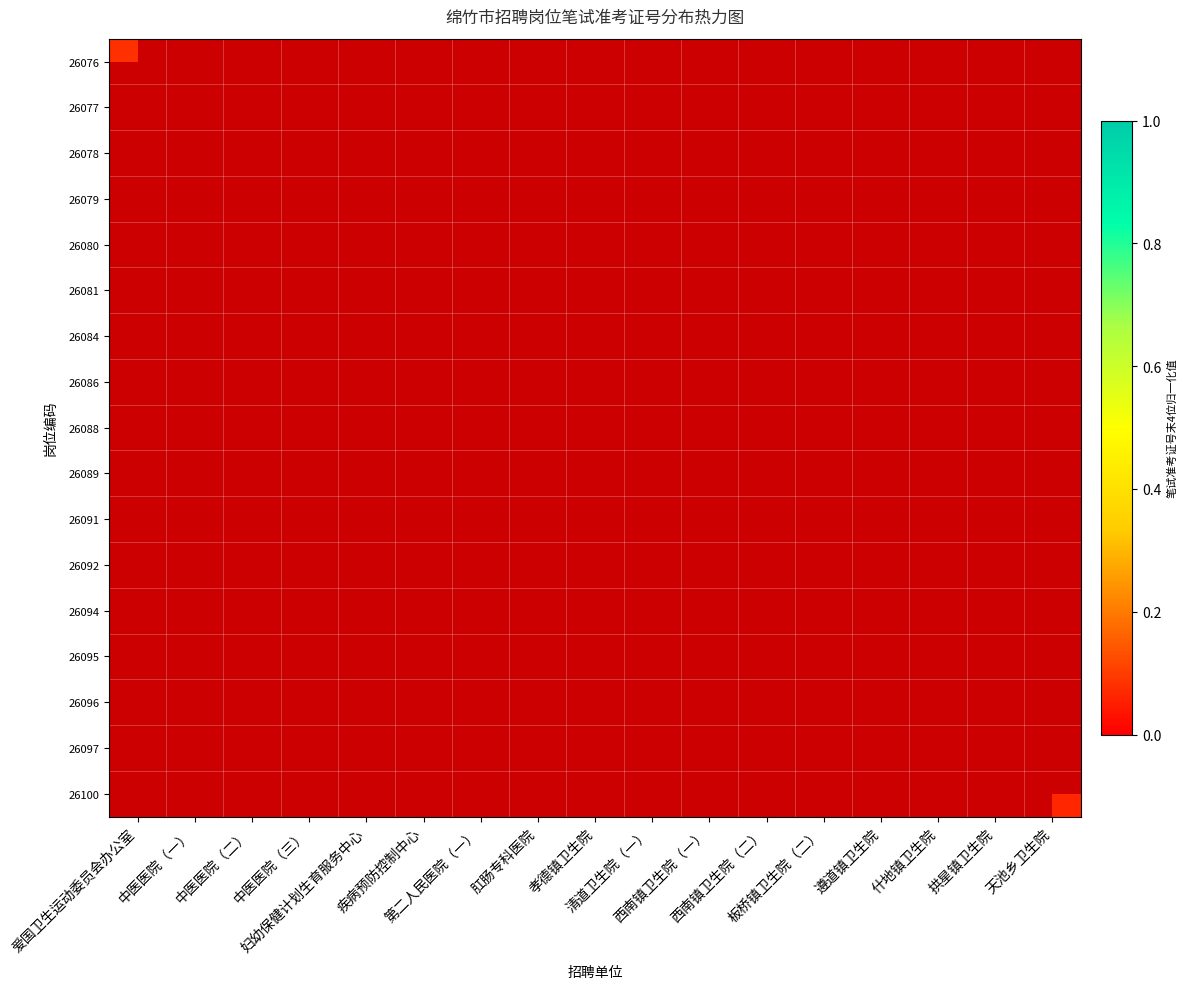

How many categories are shown in the chart?

17